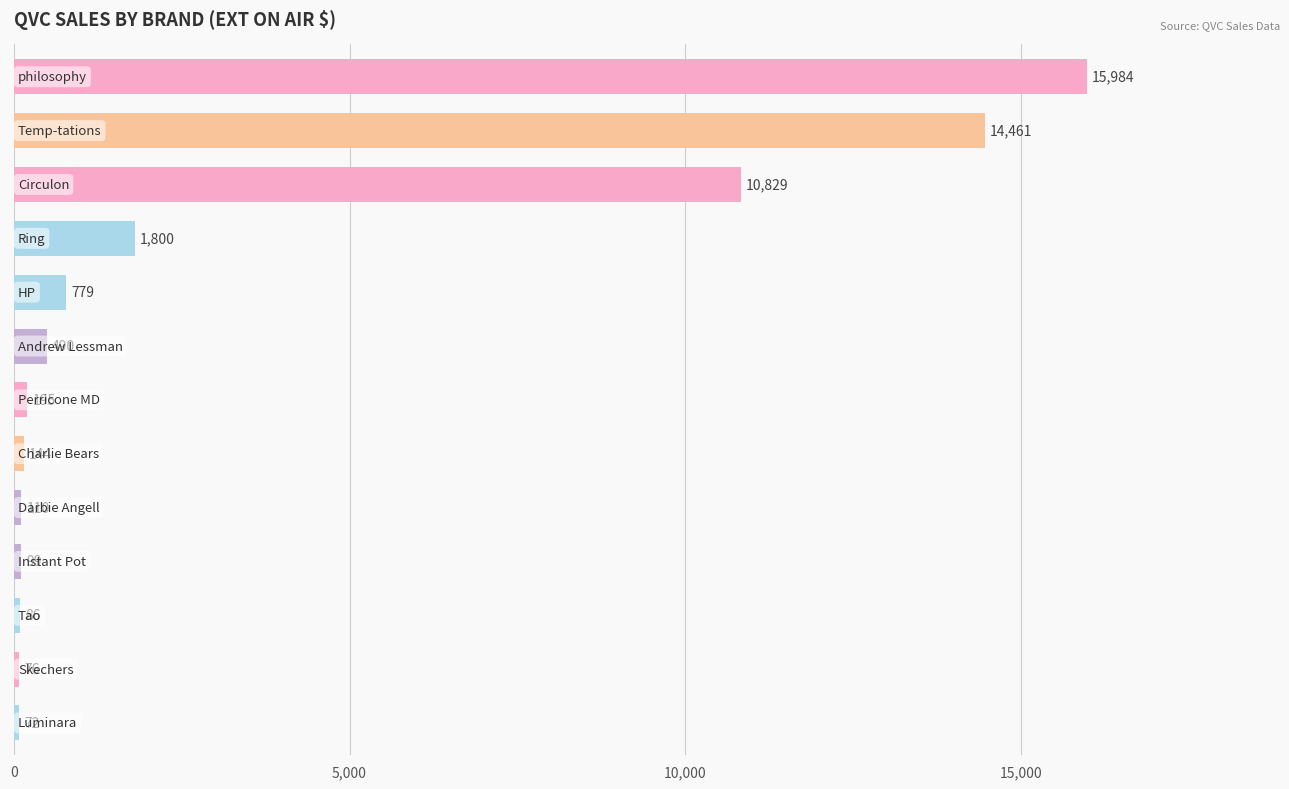

How many data points are less than 195?

6